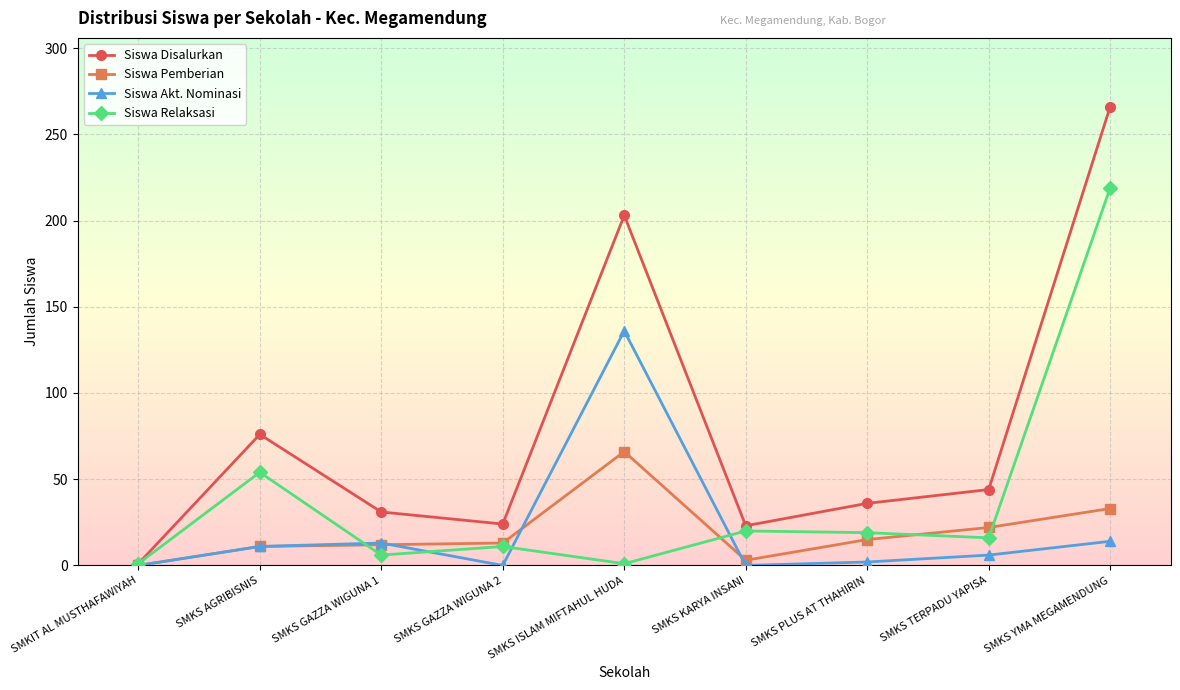

At how many categories does at least one series exceed 50?

3